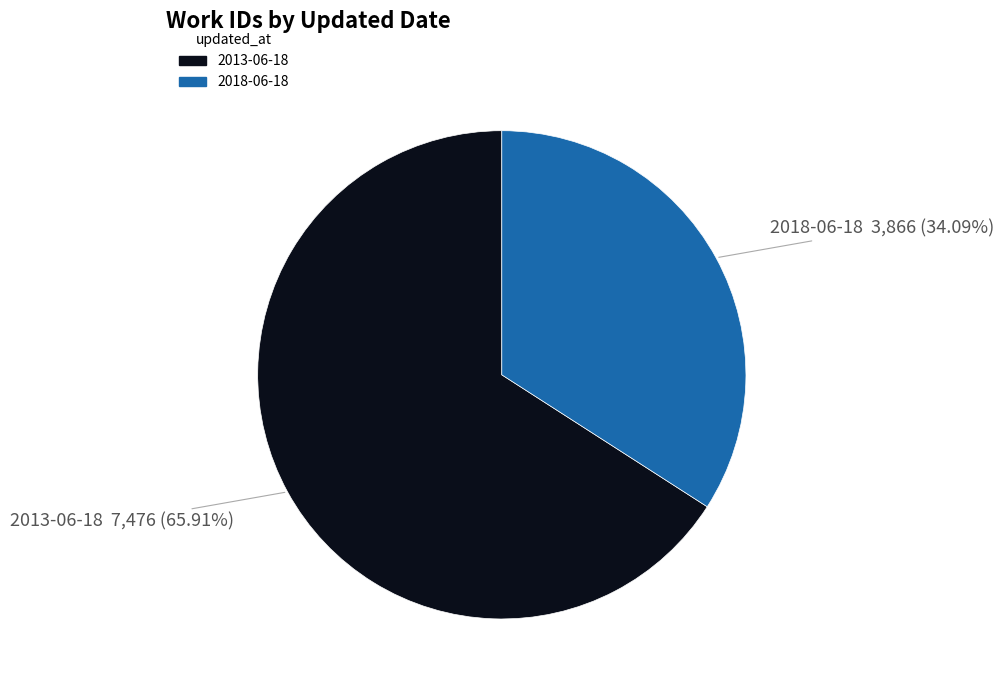

Is it true that 2018-06-18 is 34% of the pie?

True